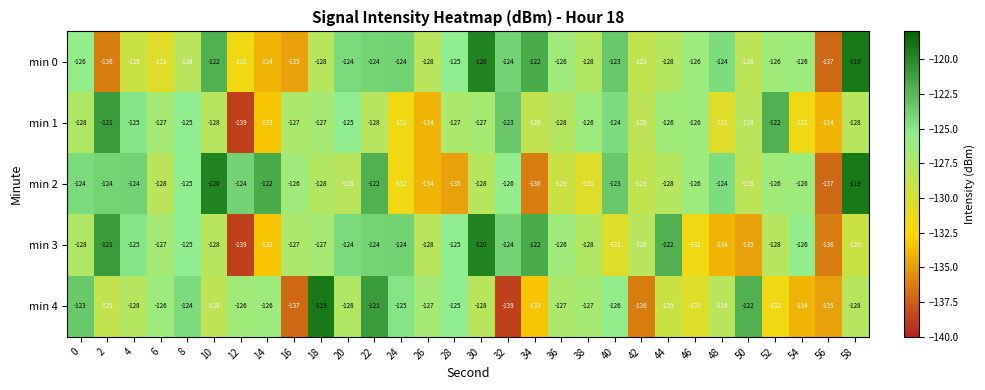

What is the minimum value for min 2?

-137